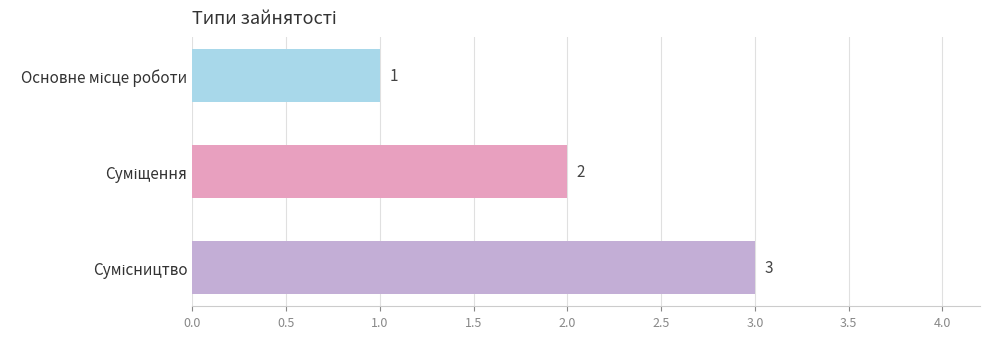

Count the values in the range 1 to 3.

3